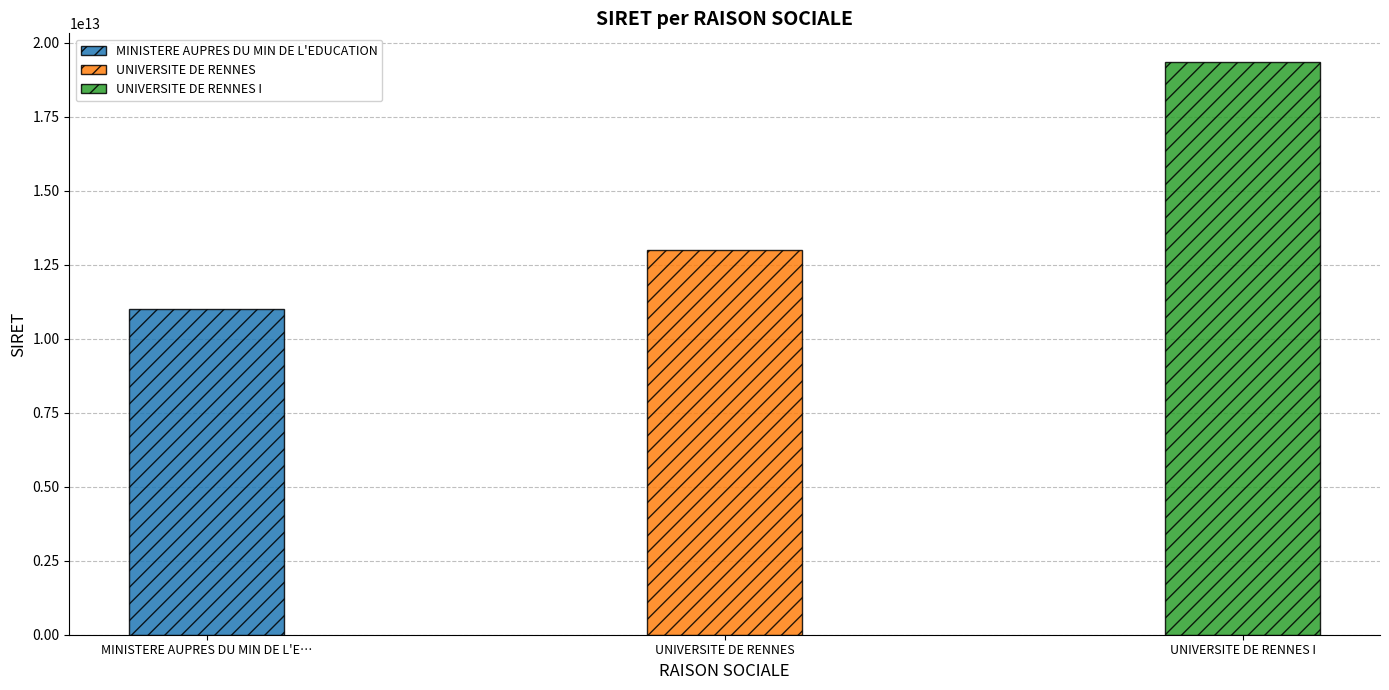

Does the chart contain any negative values?

No